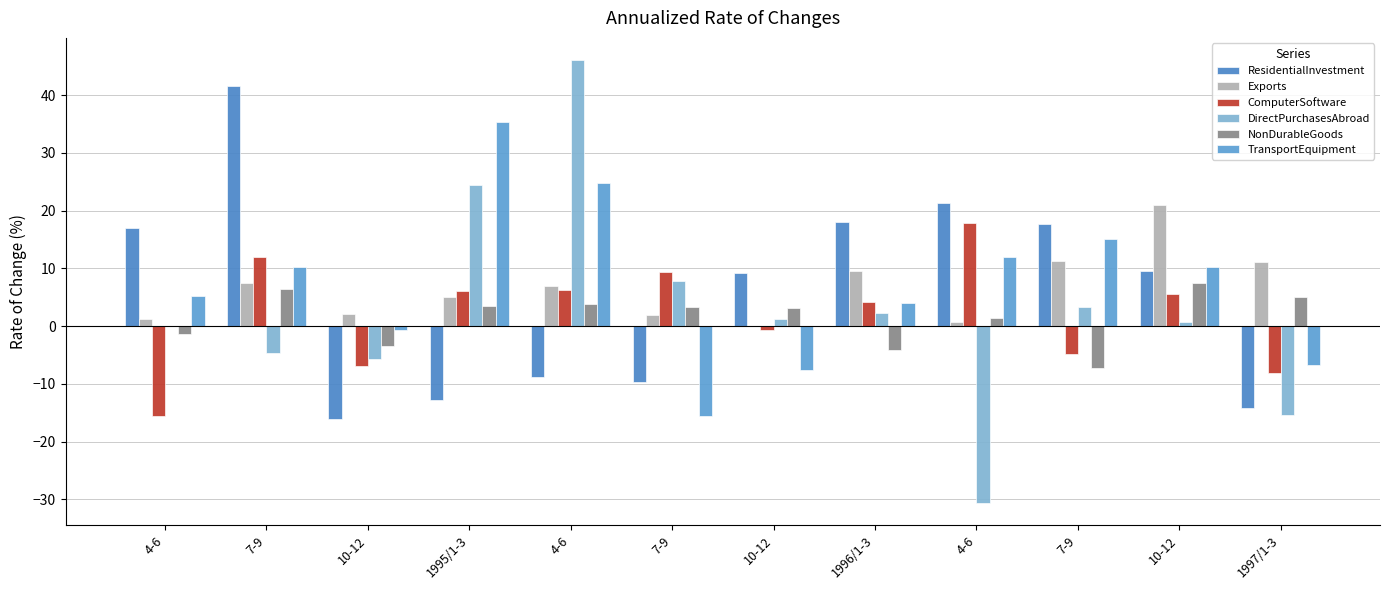

Count the number of categories in the chart.

12